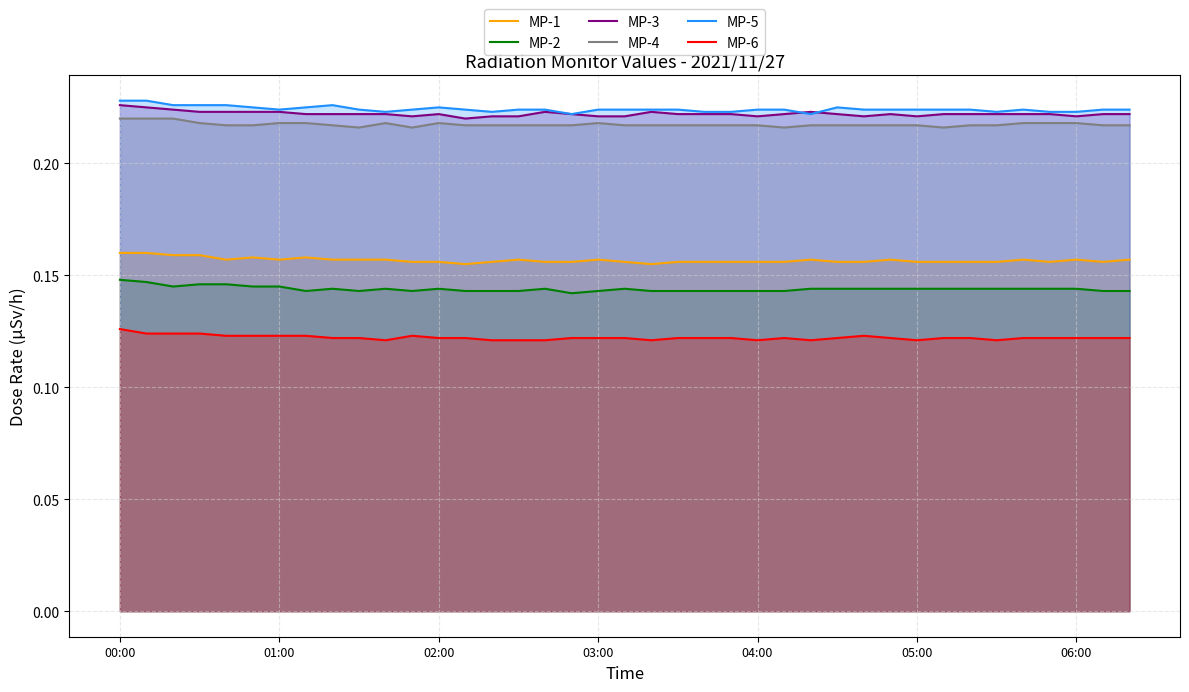

Which series has the largest total across all categories?

MP-5